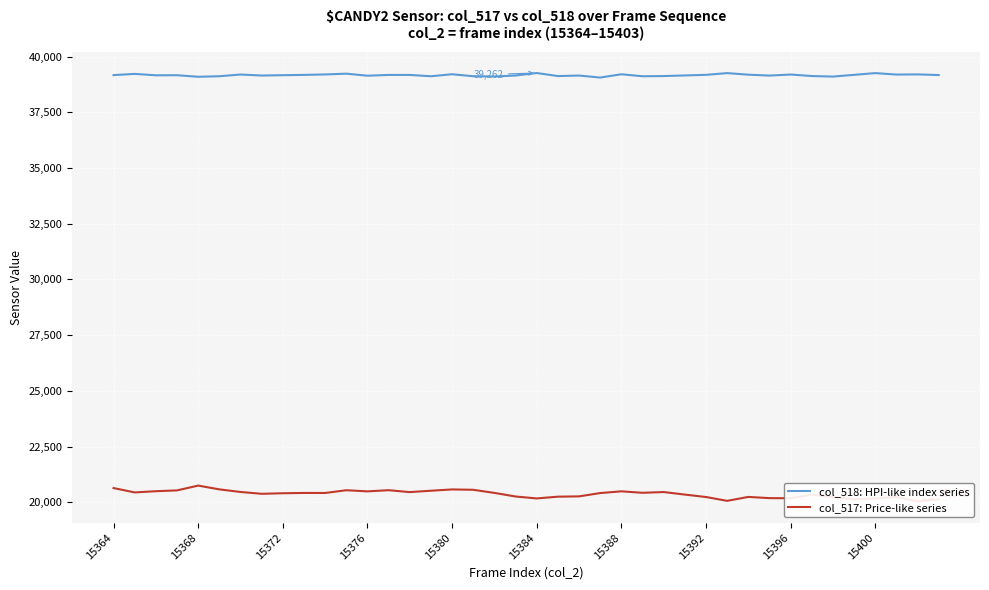

How many data points in col_518: HPI-like index series are less than 39168?

20